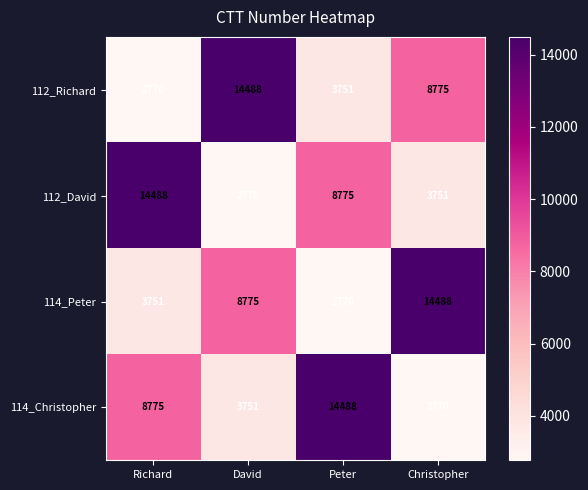

Reading left to right, list all the values displayed in this chart.

112_Richard: Richard=2770	David=14488	Peter=3751	Christopher=8775
112_David: Richard=14488	David=2770	Peter=8775	Christopher=3751
114_Peter: Richard=3751	David=8775	Peter=2770	Christopher=14488
114_Christopher: Richard=8775	David=3751	Peter=14488	Christopher=2770